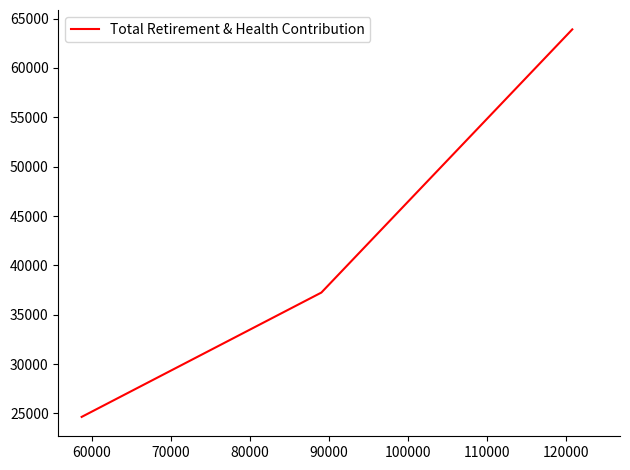

Count the values in the range 24653 to 63908.

3